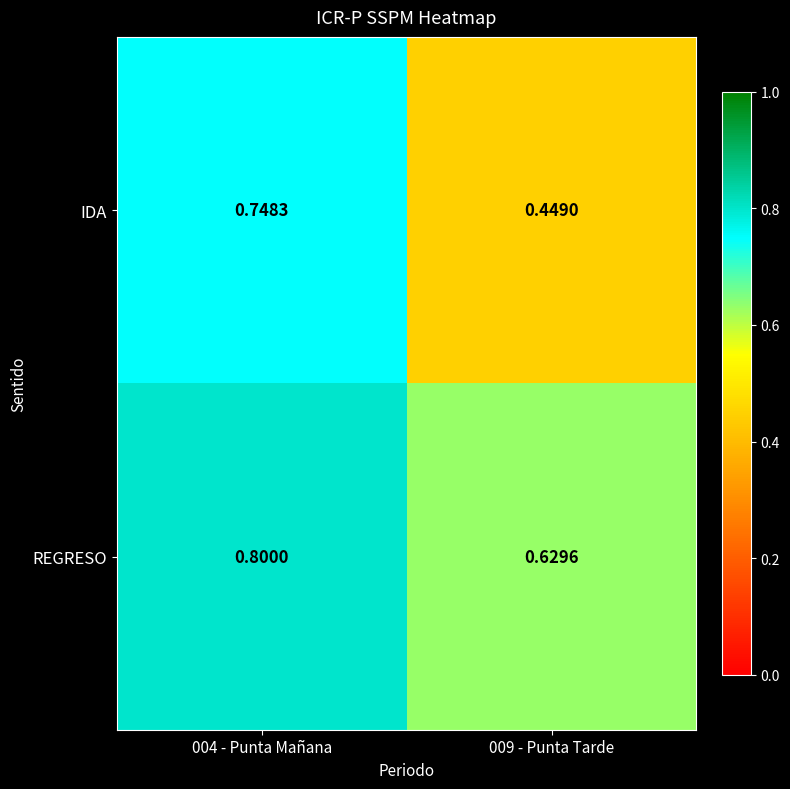

Which series has the widest spread of values?

IDA